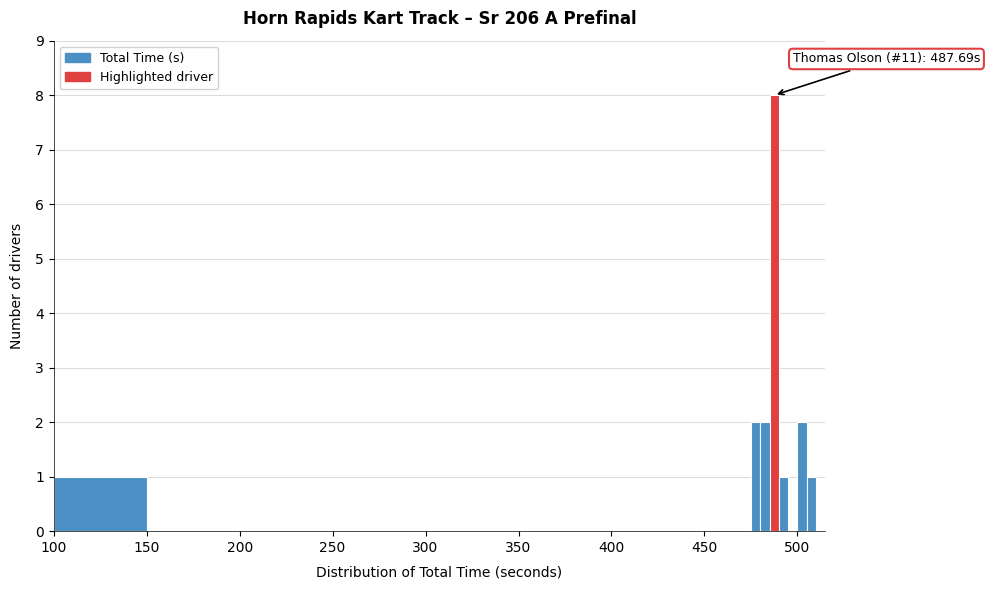

Around what value on the x-axis is the tallest bar? Give the approximate position of its centre, as read against the axis.

490